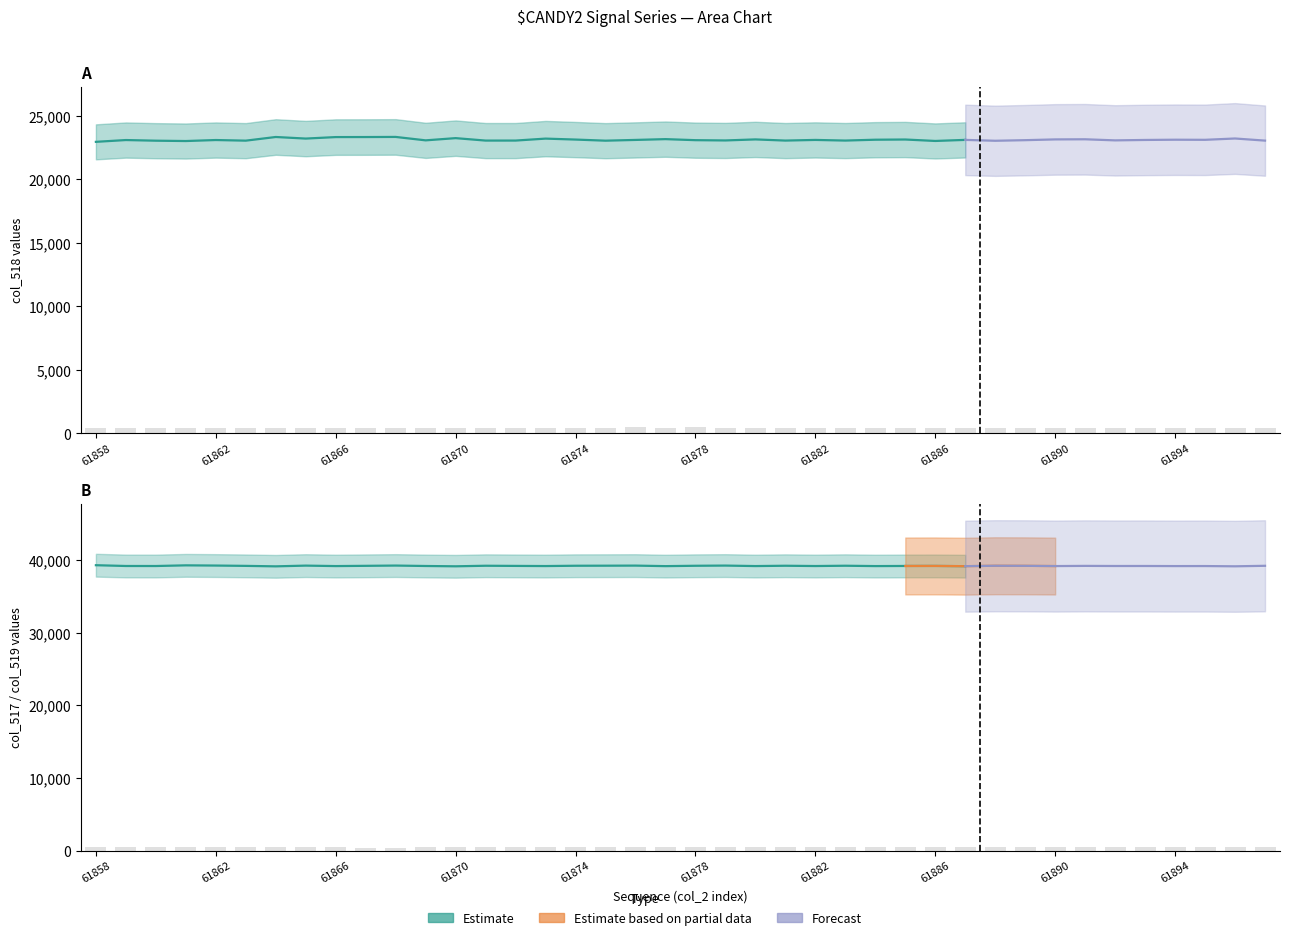

Which has a higher value, 61864 or 61875?

61864